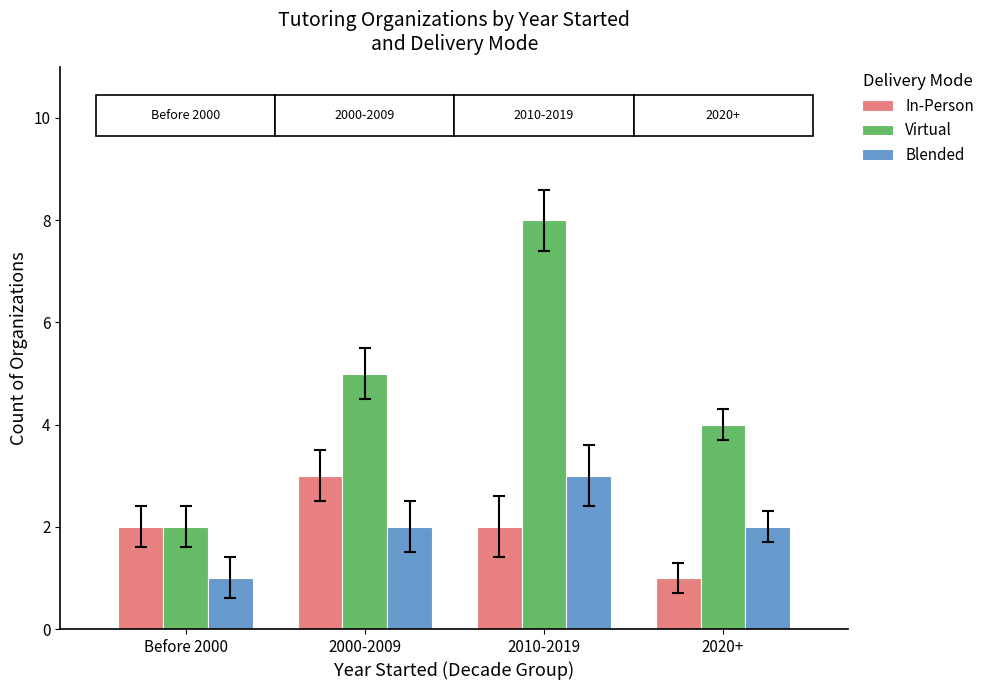

The Blended series shows 2 at 2020+. True or false?

True